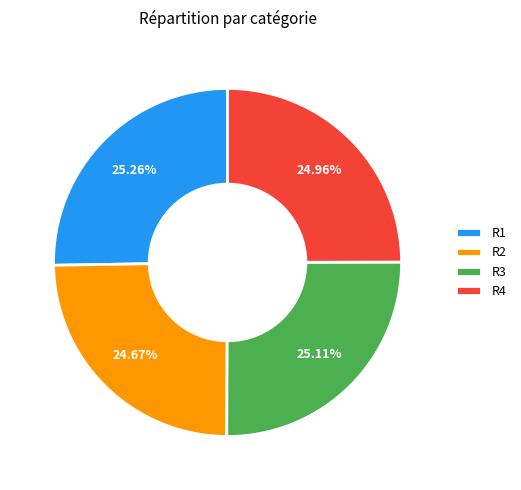

What is the ratio of the value at R3 to the value at R1?

1.0